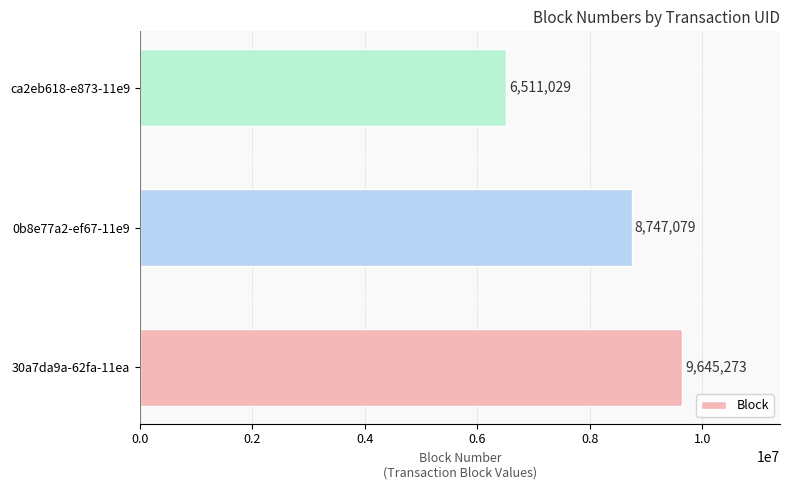

At which label is the value closest to 8078151?

0b8e77a2-ef67-11e9